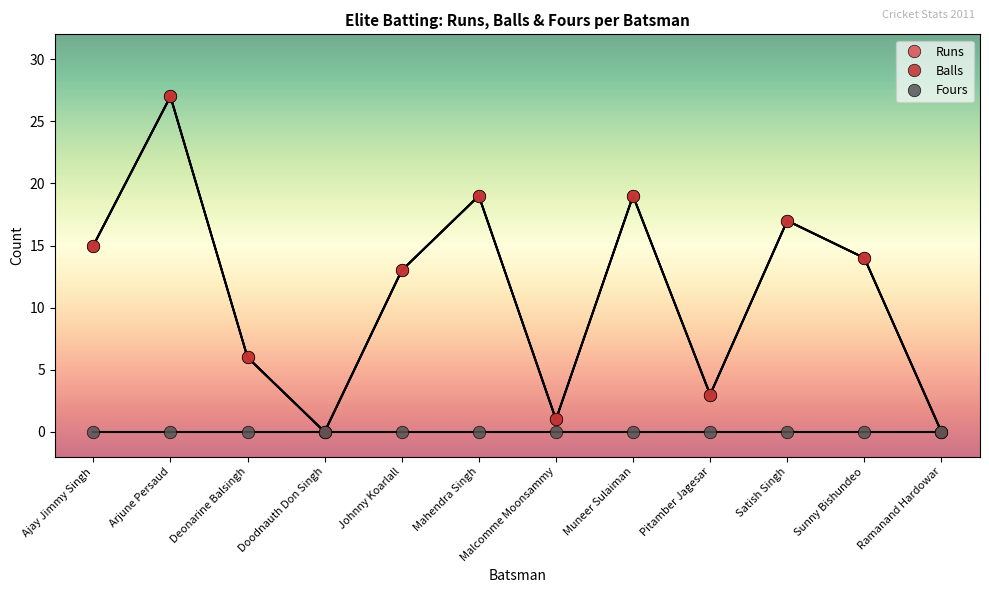

True or false: Fours has more than 1 points higher than both neighbors.

False